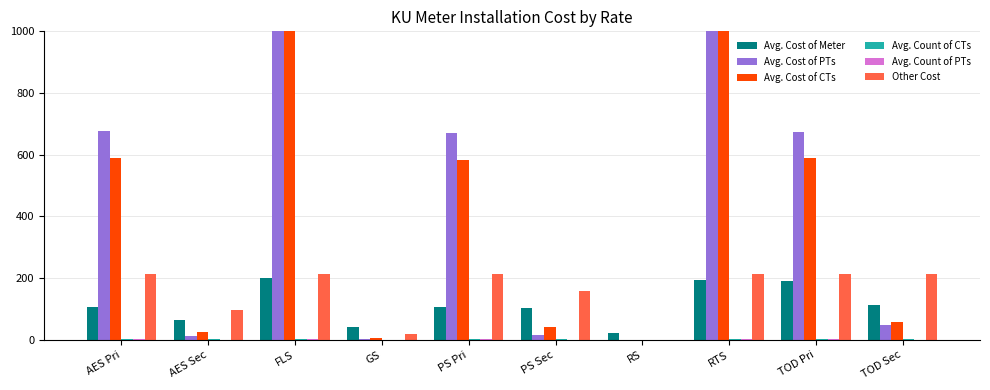

How many bars are there in total?

60